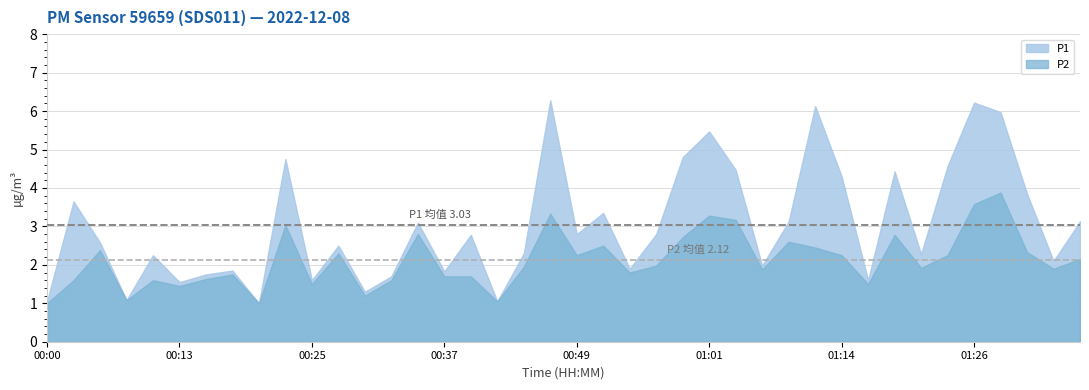

What is the total value across all series at 00:59?

7.5